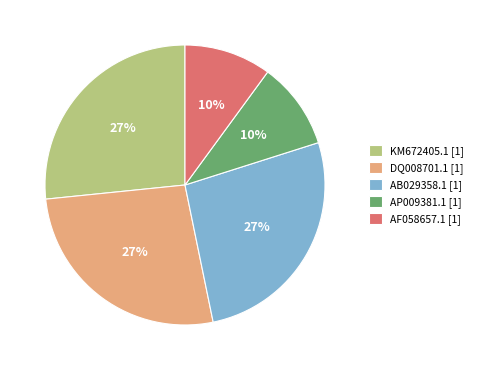

Do KM672405.1 [1] and DQ008701.1 [1] together represent more than half of the pie?

Yes